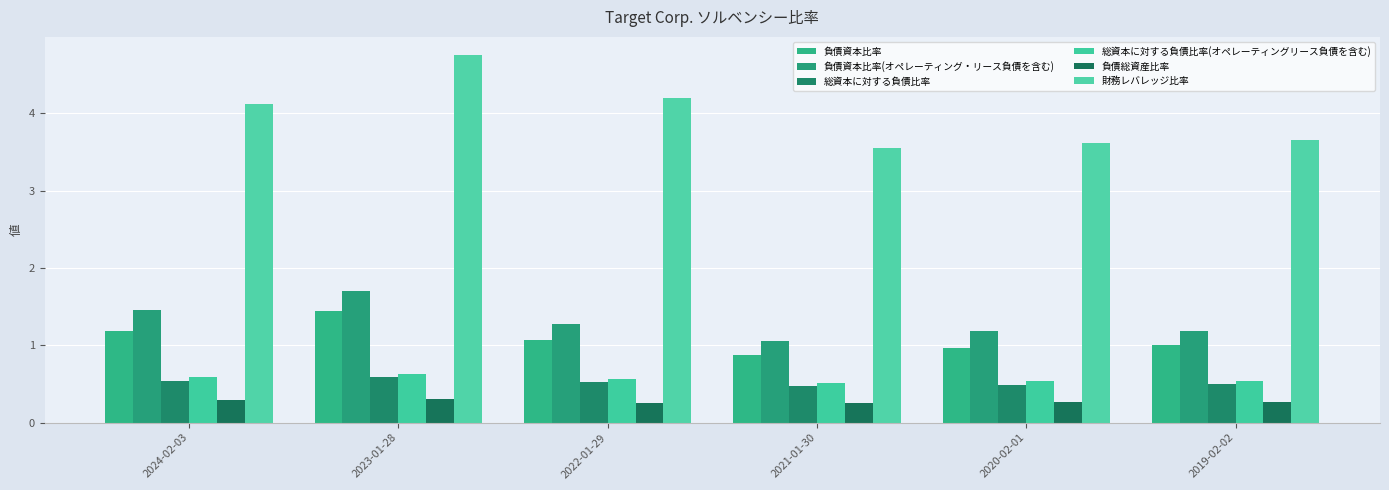

Between 2024-02-03 and 2020-02-01, which series saw the biggest shift?

財務レバレッジ比率